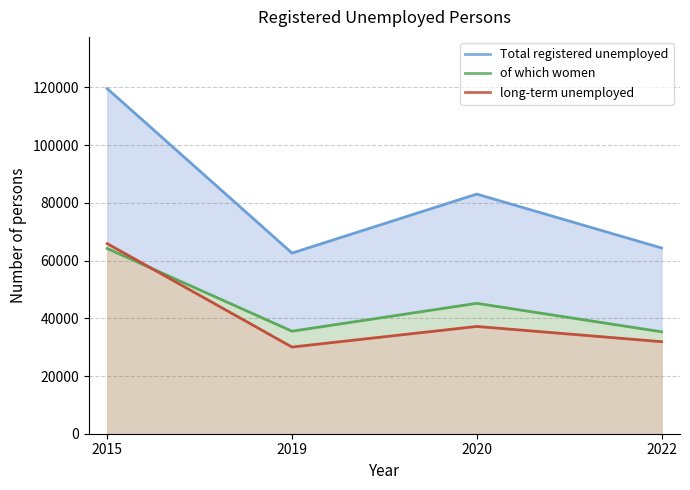

Is it true that Total registered unemployed equals 88213 at 2019?

False